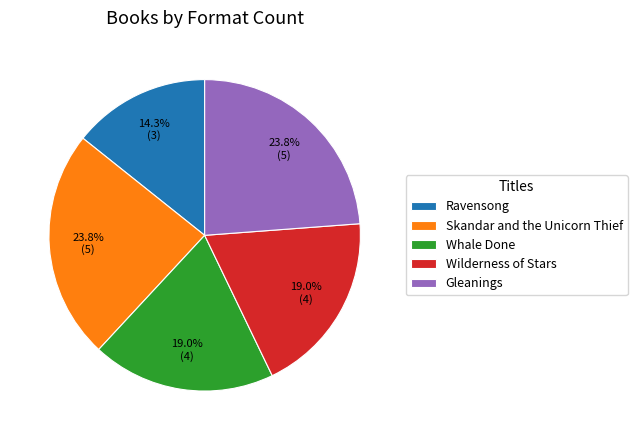

Which slice is the smallest?

Ravensong